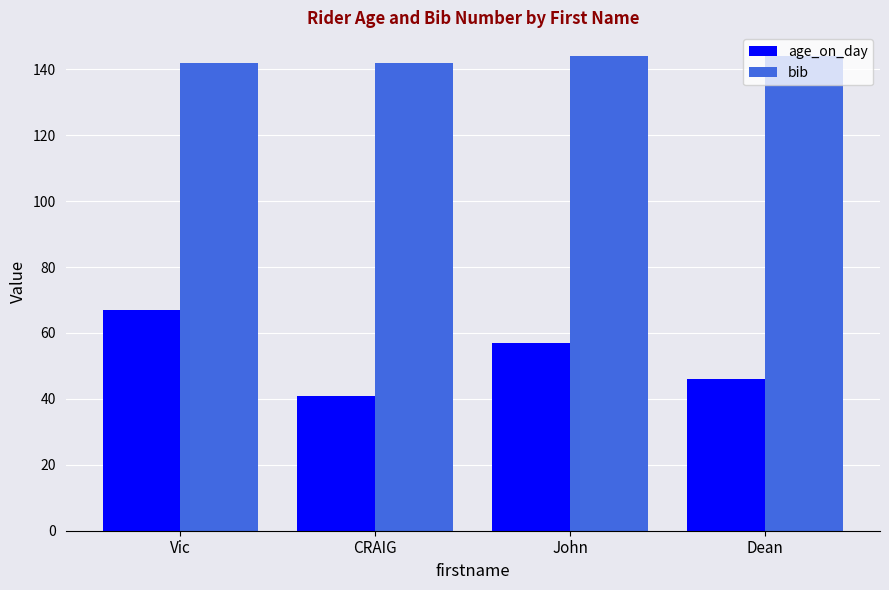

Count the number of data series in this chart.

2